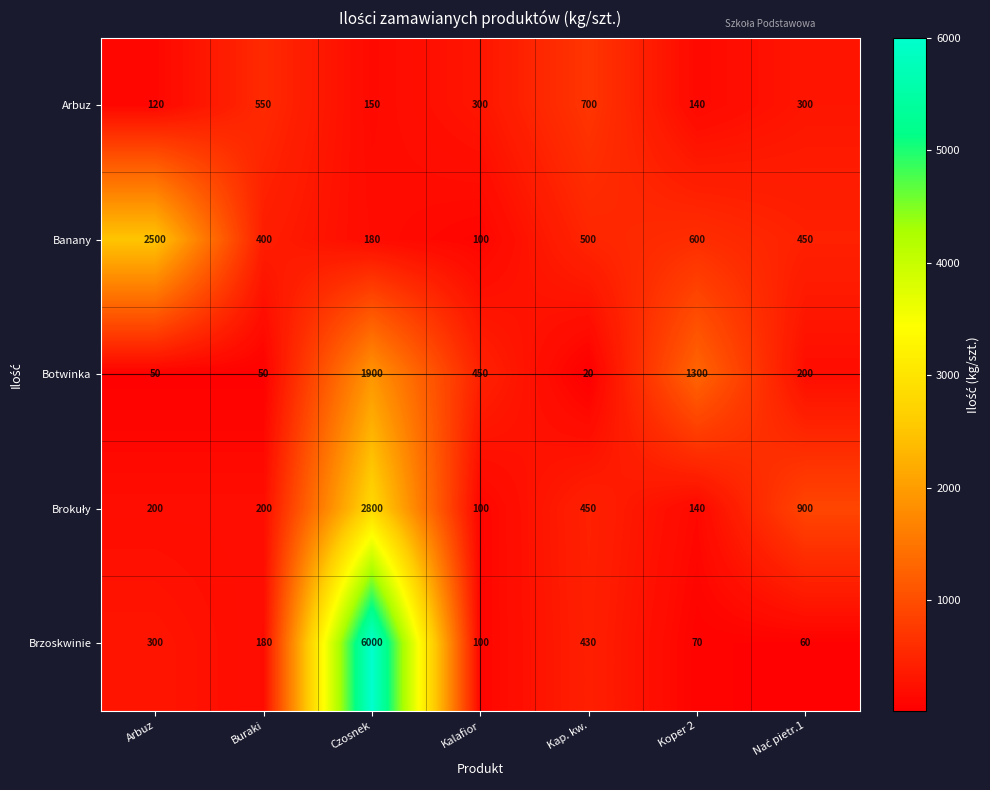

True or false: Banany has a value of 47 at Kalafior.

False